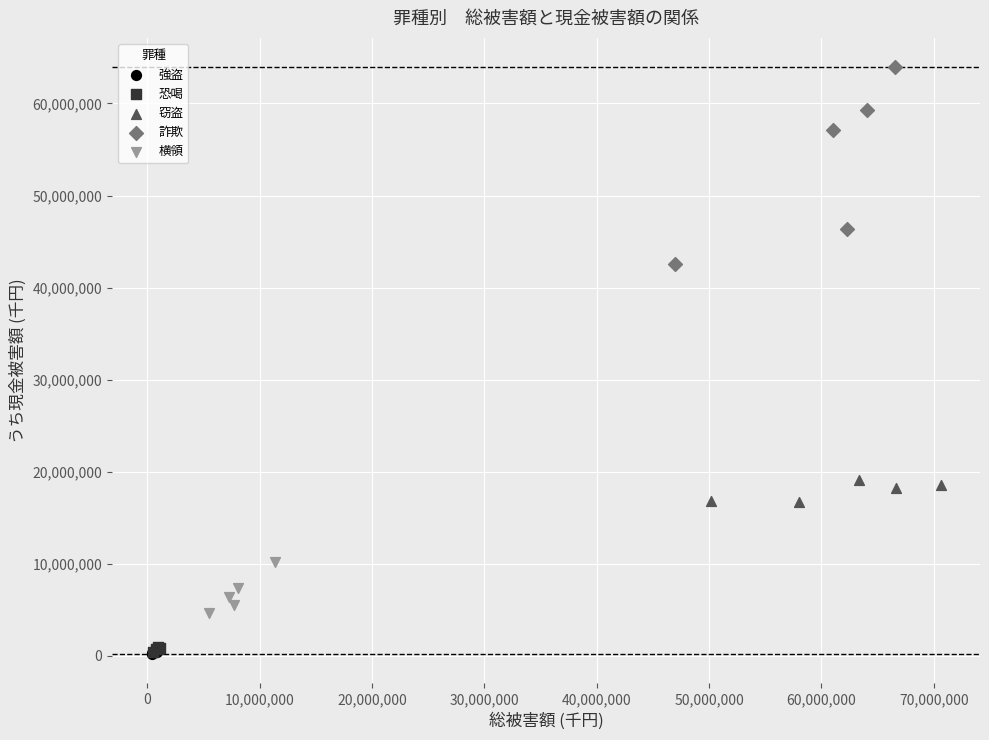

Which series contains the highest Y value?

詐欺